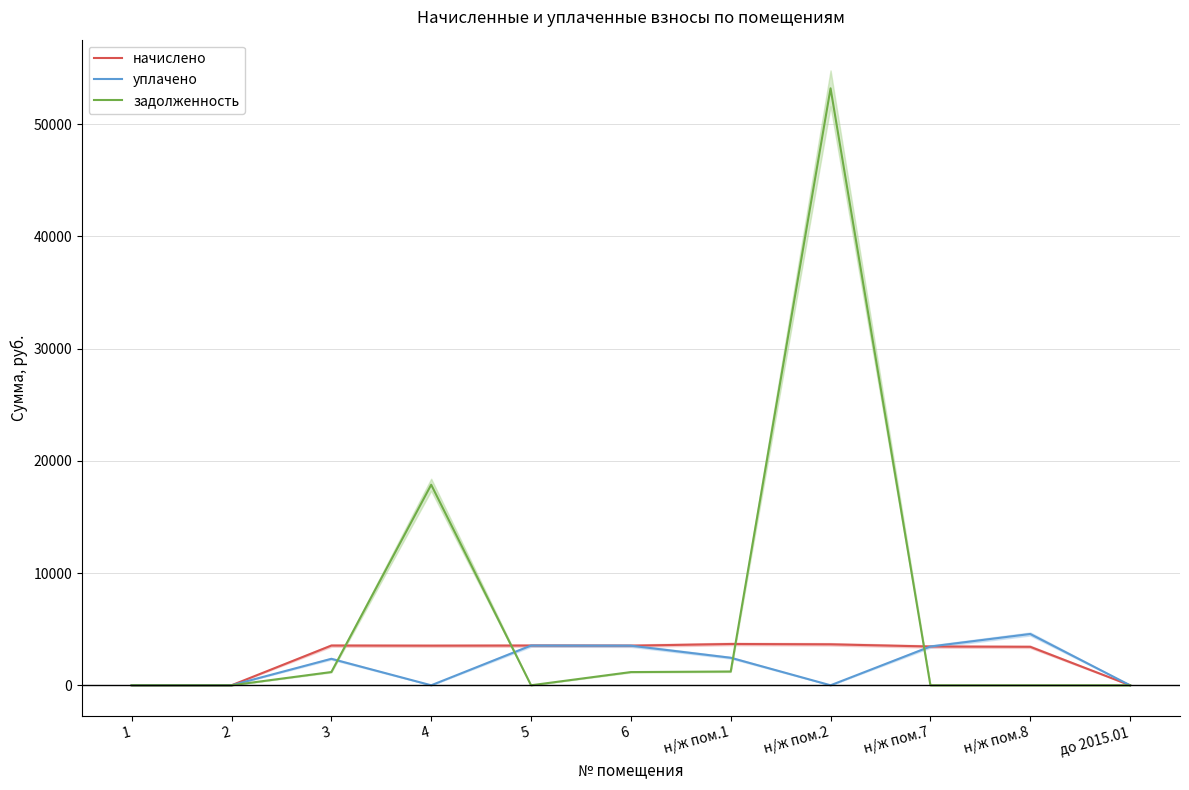

What is the maximum value shown in the chart?

53204.0